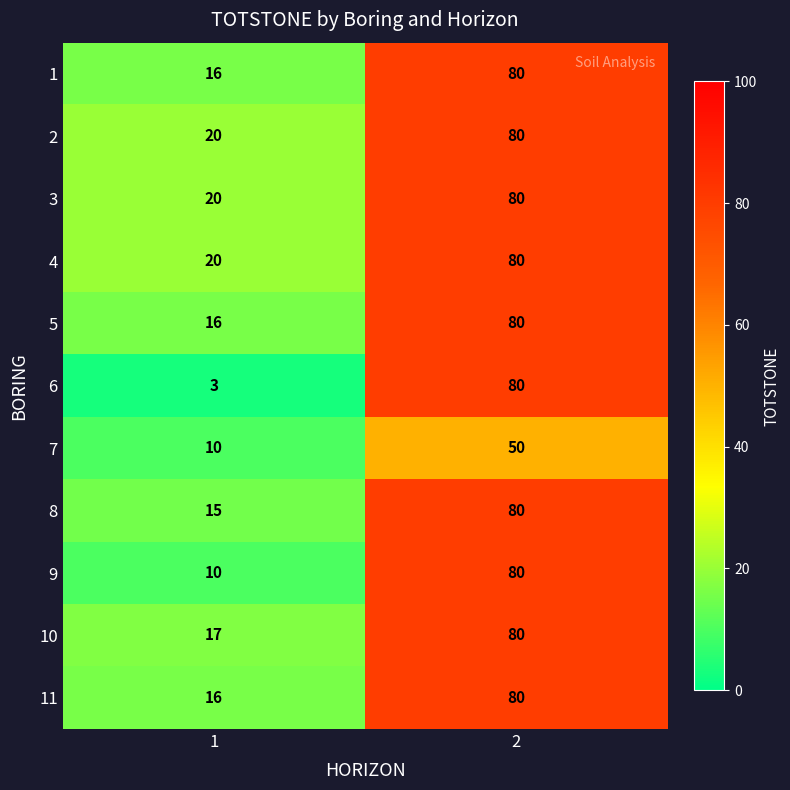

Reading left to right, list all the values displayed in this chart.

1: 1=16	2=80
2: 1=20	2=80
3: 1=20	2=80
4: 1=20	2=80
5: 1=16	2=80
6: 1=3	2=80
7: 1=10	2=50
8: 1=15	2=80
9: 1=10	2=80
10: 1=17	2=80
11: 1=16	2=80